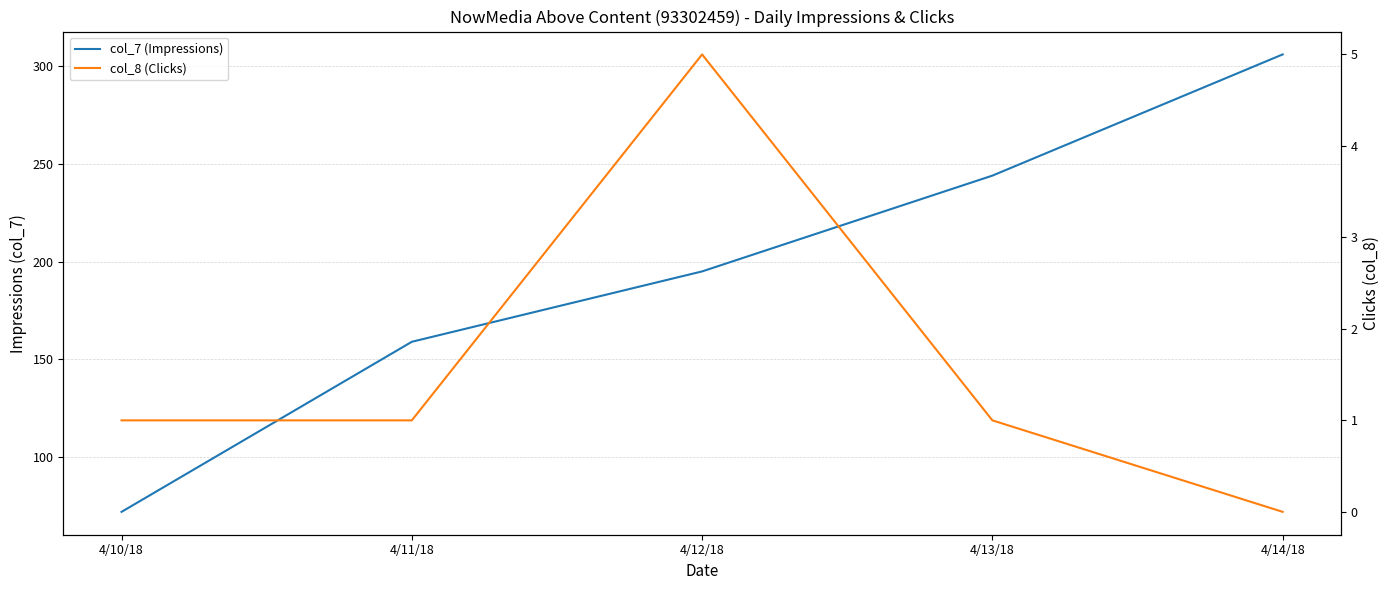

Between 4/11/18 and 4/12/18, which series saw the biggest shift?

col_7 (Impressions)